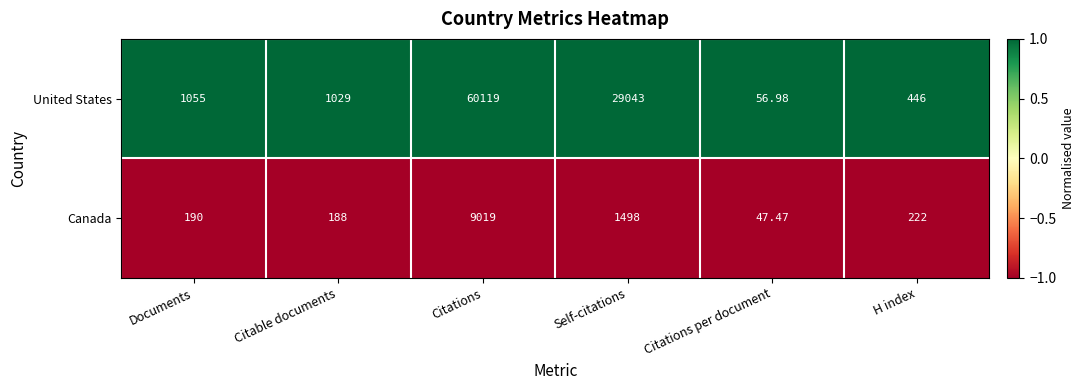

At which label does Canada reach its peak?

Citations